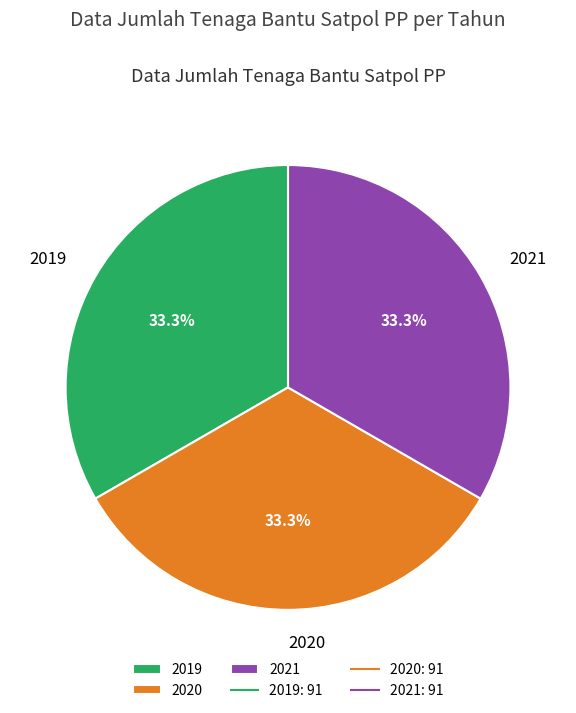

Count the number of slices in the pie.

3